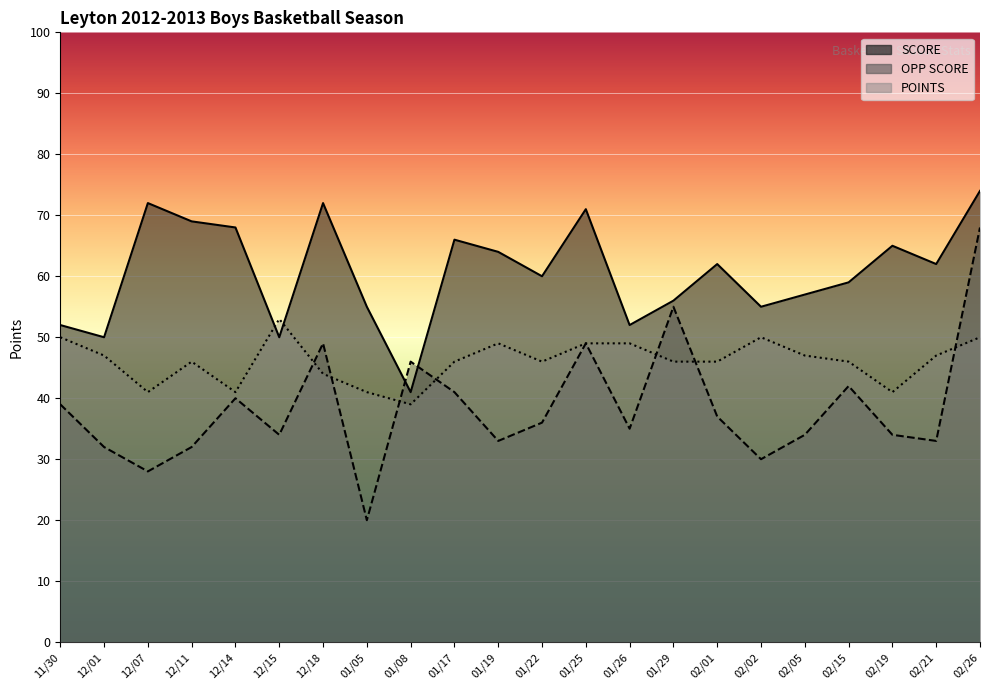

True or false: OPP SCORE has a value of 30 at 02/02.

True